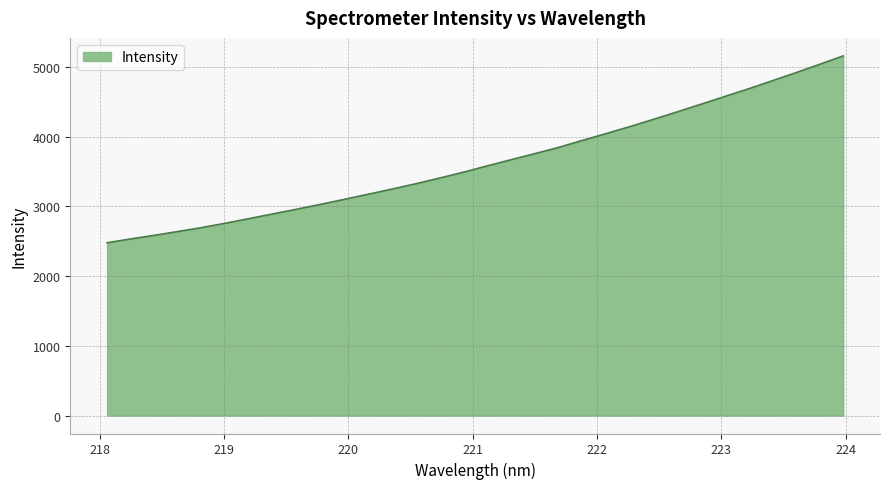

What is the minimum value shown in the chart?

2478.6